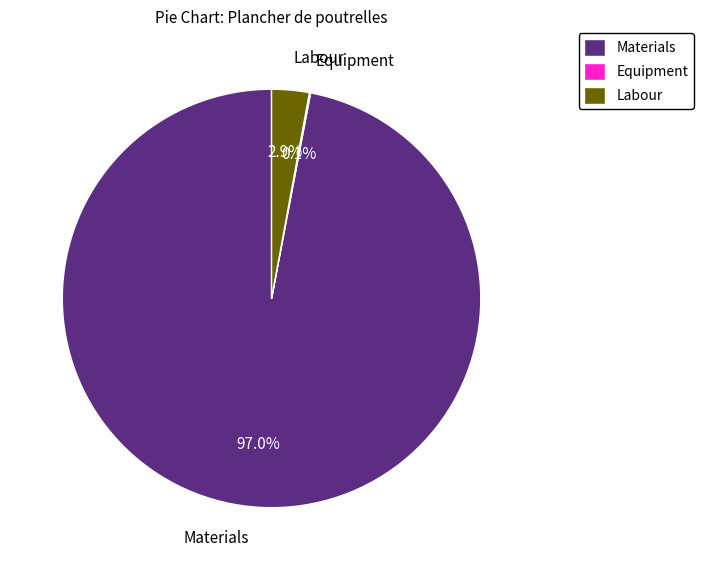

Which slice is the largest?

Materials